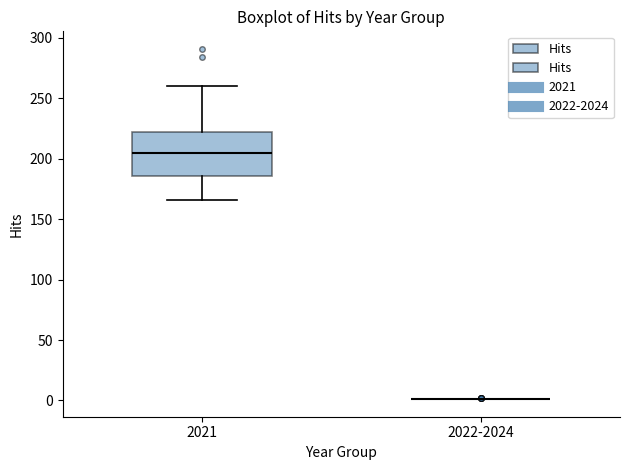

Reading left to right, read every box against the y-axis: the position of its median line, the range the box covers, and the ends of its whiskers. The values are not printed on the chart, so give them approximately, as read against the axis.

2021: median 205, box 185 to 225, whiskers 165 to 260
2022-2024: box collapsed to a line at 0, whiskers 0 to 0